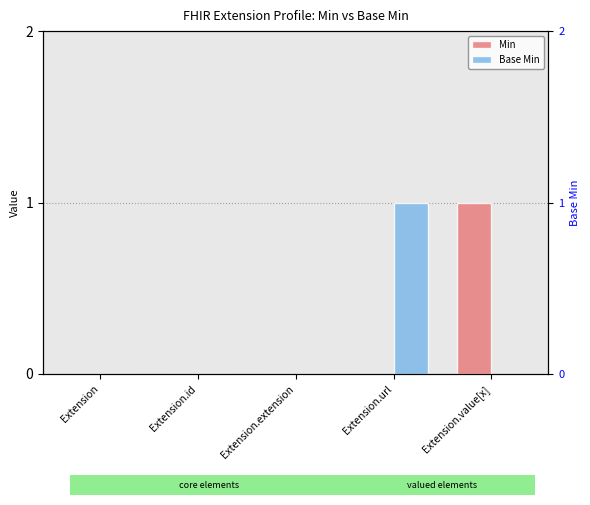

At how many categories does at least one series exceed 0?

2